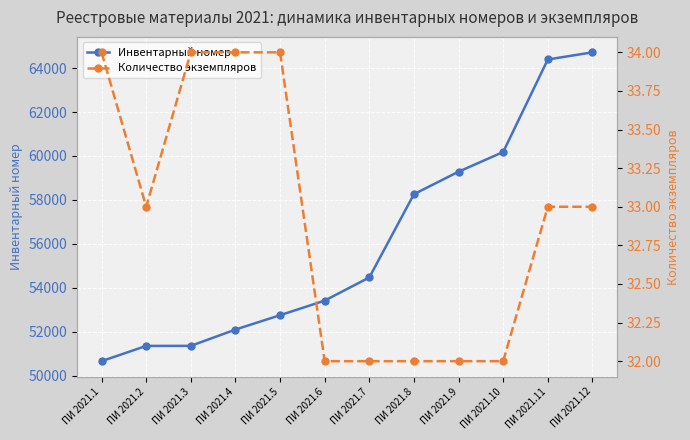

Which series has the widest spread of values?

Инвентарный номер